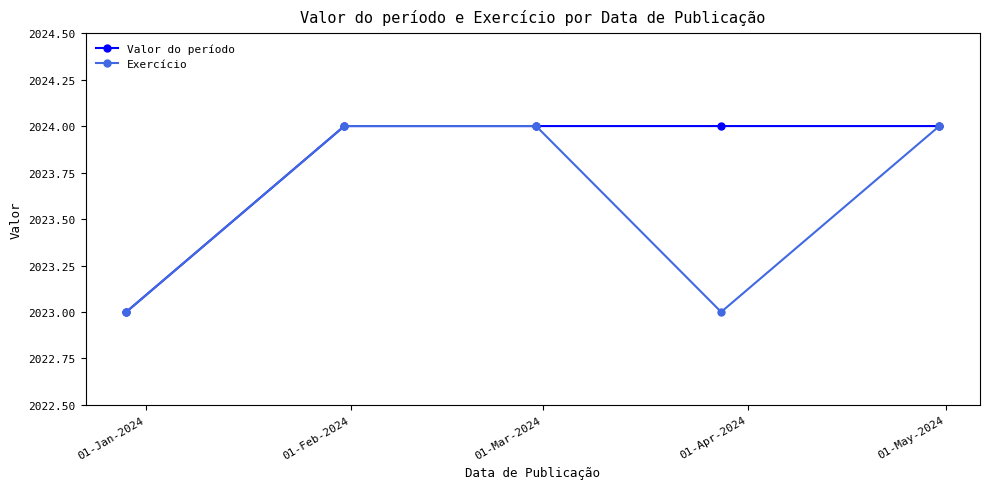

What is the smallest value displayed?

2023